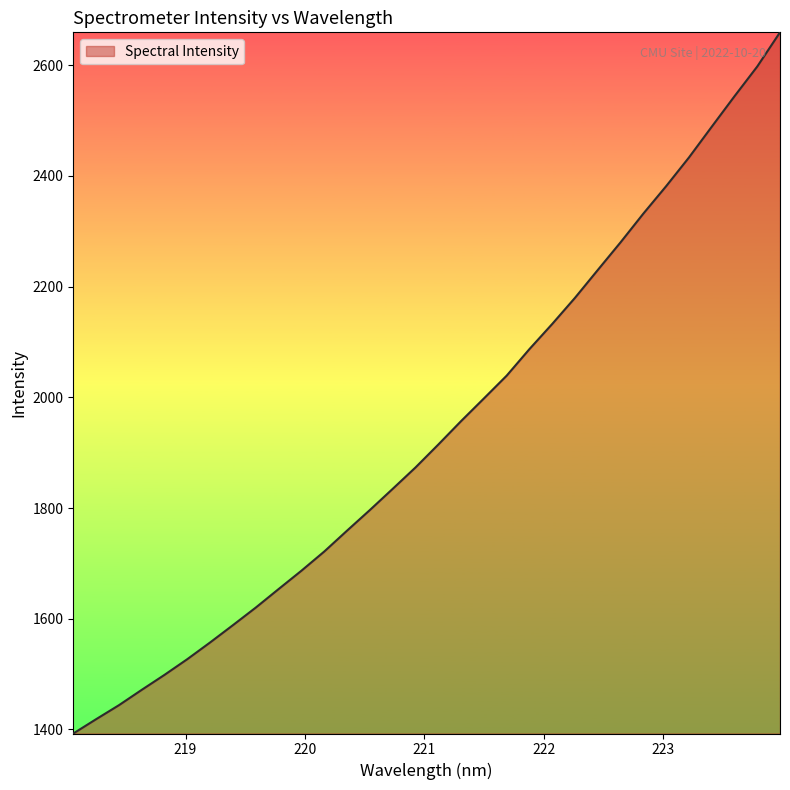

What is the greatest value displayed?

2659.4